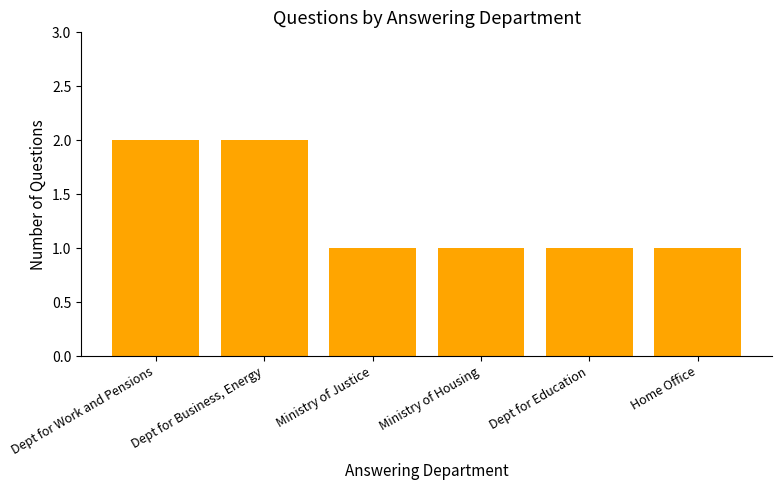

Reading right to left, transcribe all the data shown in this chart.

1	1	1	1	2	2